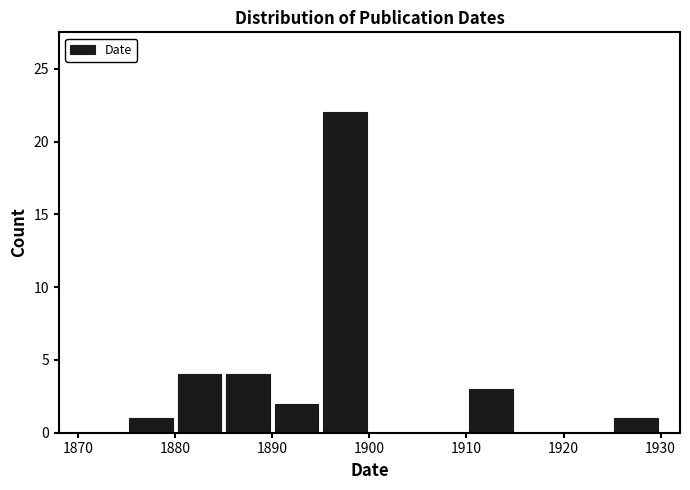

Over which range of the x-axis is the bar tallest?

1895 to 1900